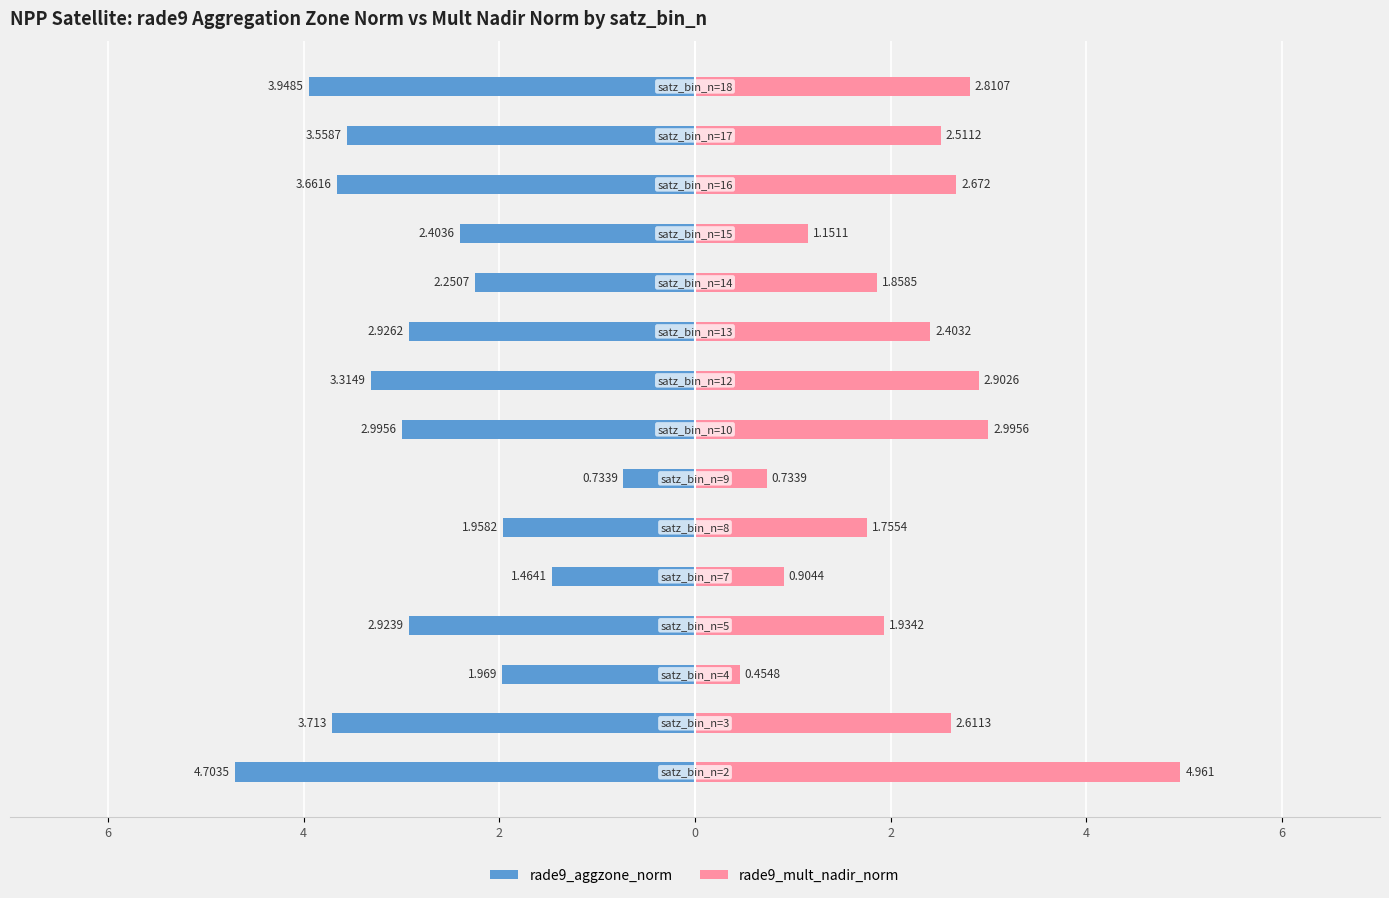

Between 4 and 7, which series saw the biggest shift?

rade9_mult_nadir_norm